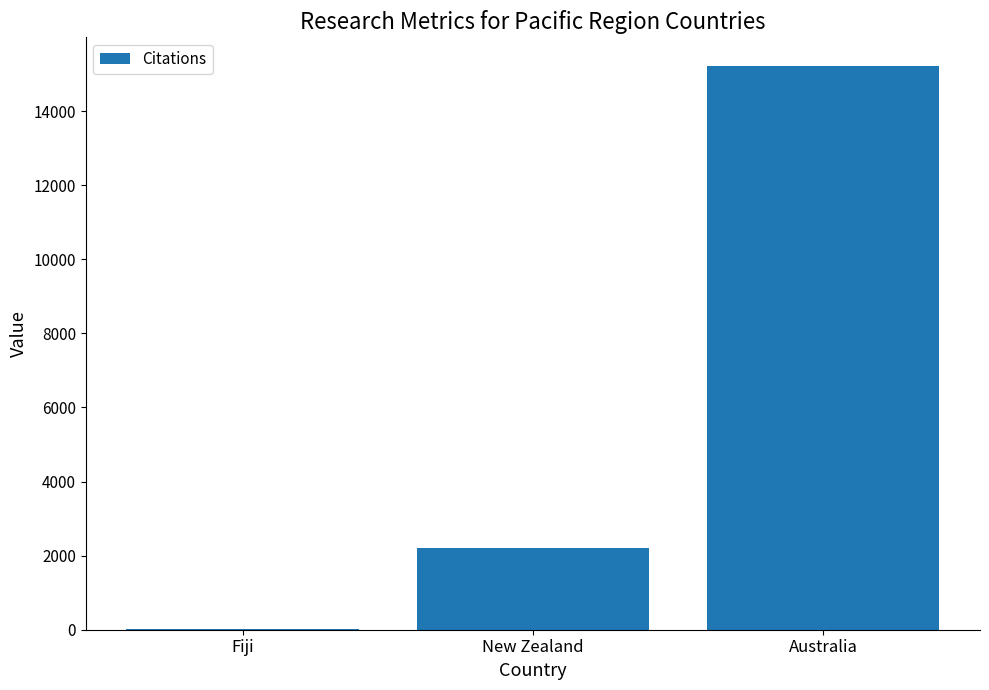

Approximately how many times larger is the value at New Zealand compared to Australia?

0.1